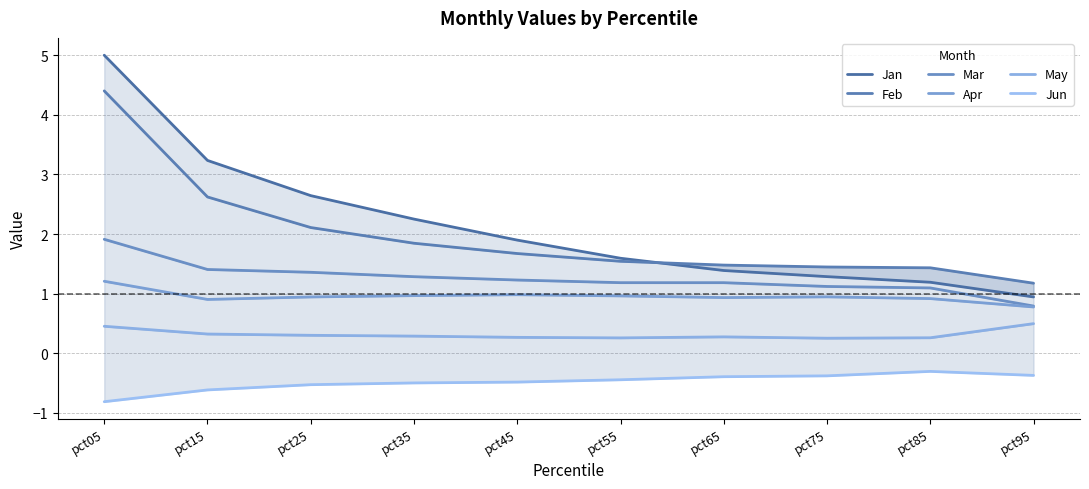

Where does the Mar series first go above 1?

pct05